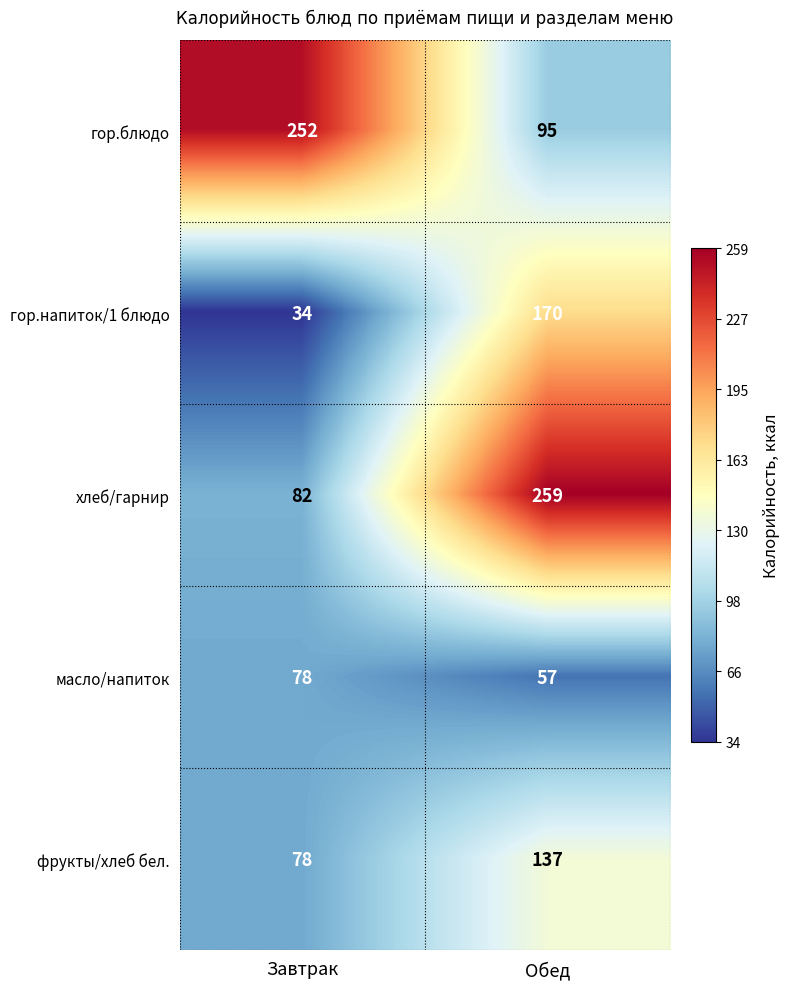

What is the minimum value shown in the chart?

34